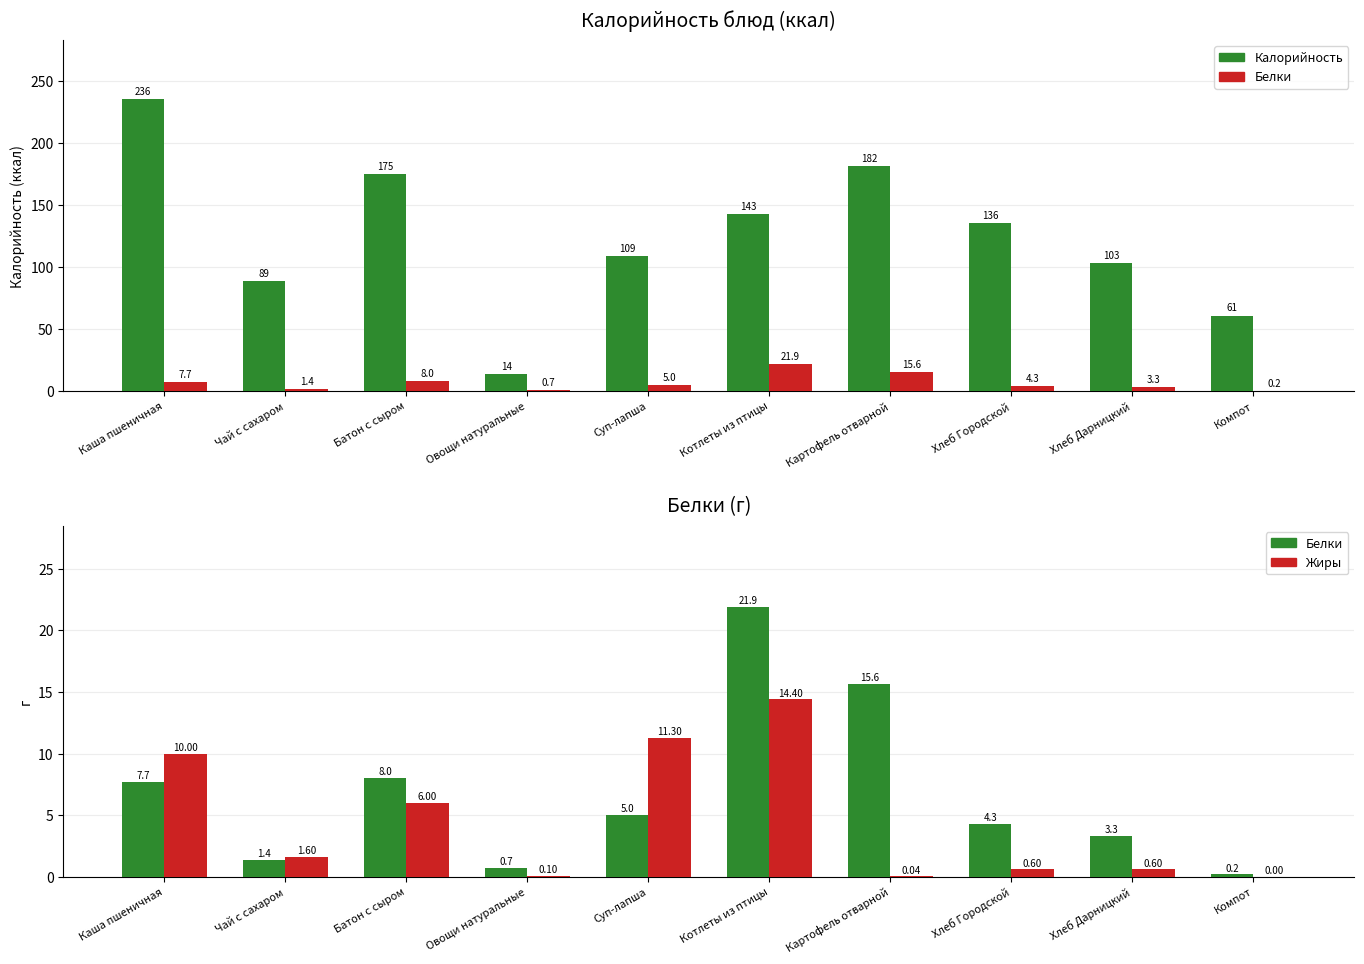

Are the bars grouped side by side (vs. stacked)?

Yes